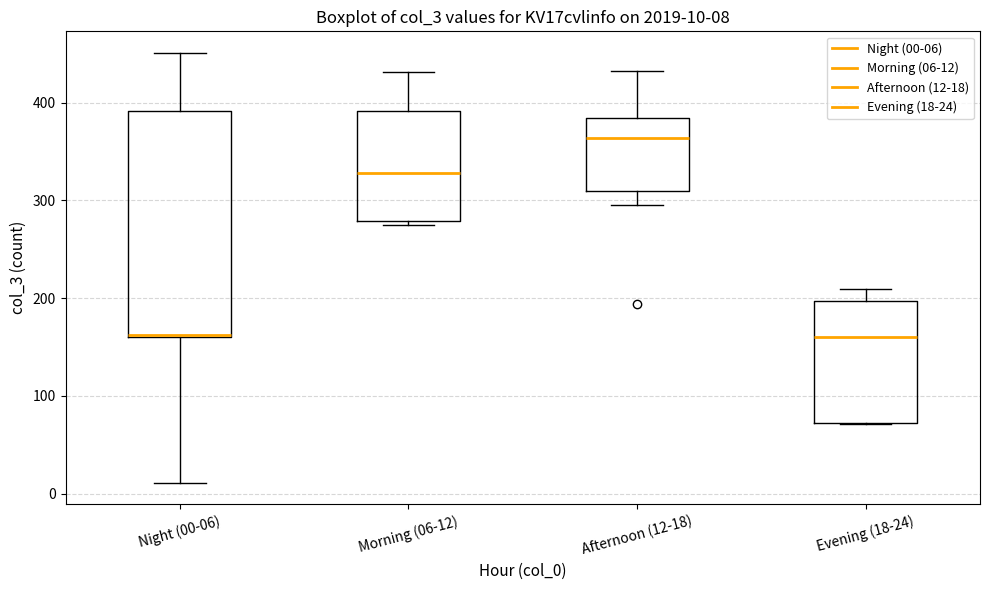

Comparing the boxes themselves (not the whiskers), which one is the tallest?

Night (00-06)